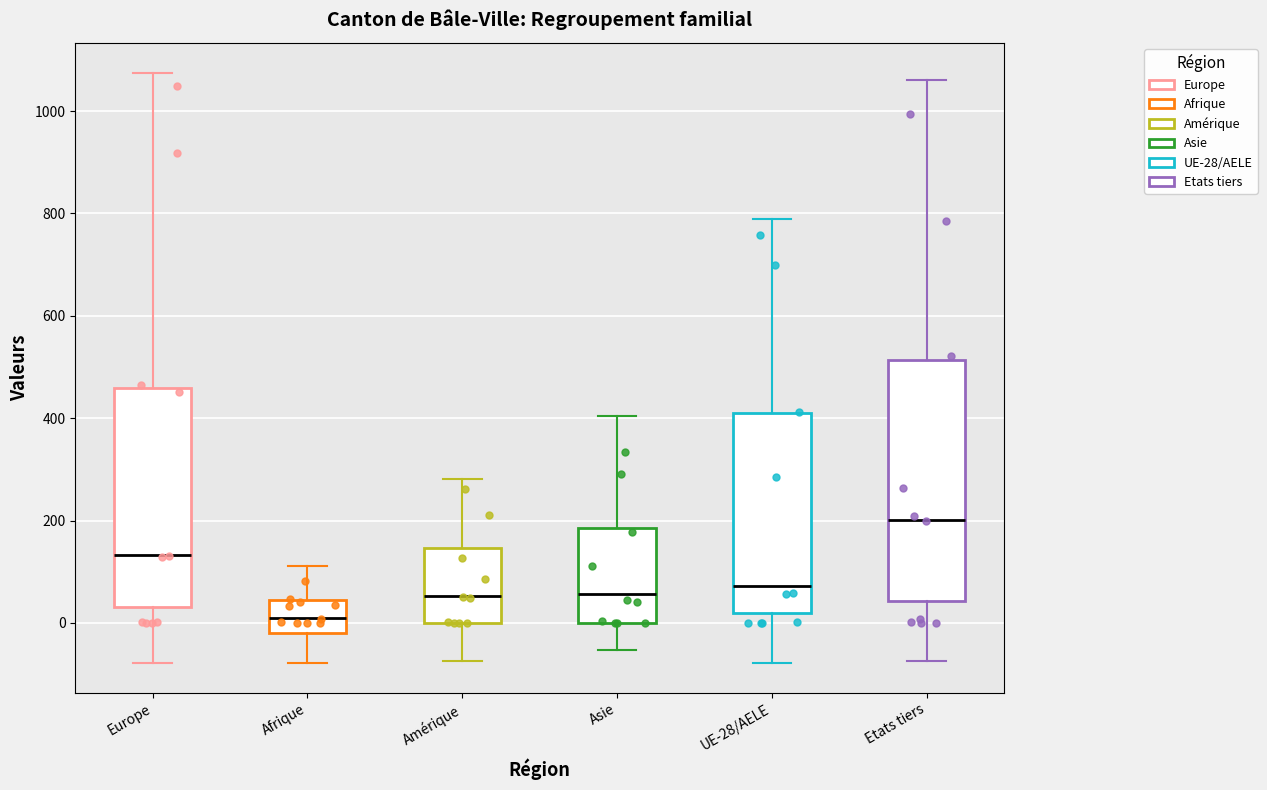

Reading left to right, transcribe this box plot: for each box, give where its median line is, the range the box spans, and where its two whiskers end, as read against the y-axis. The values are not printed on the chart, so give them approximately, as read against the axis.

Europe: median 140, box 40 to 460, whiskers -80 to 1080
Afrique: median 20, box -20 to 40, whiskers -80 to 120
Amérique: median 60, box 0 to 140, whiskers -80 to 280
Asie: median 60, box 0 to 180, whiskers -60 to 400
UE-28/AELE: median 80, box 20 to 420, whiskers -80 to 780
Etats tiers: median 200, box 40 to 520, whiskers -80 to 1060